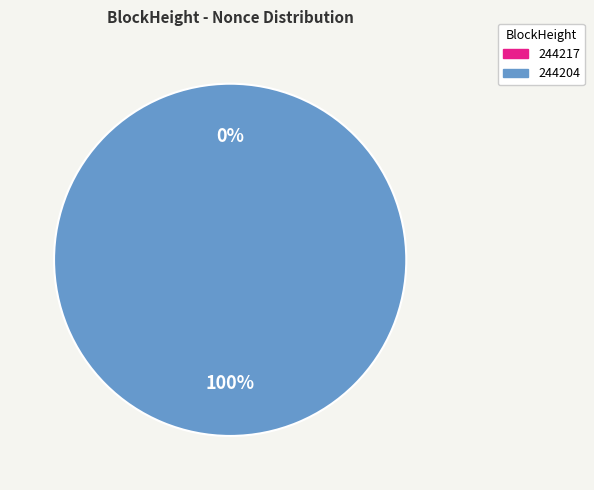

To the nearest percent, what is the difference between the 244217 and 244204 slice percentages?

100%